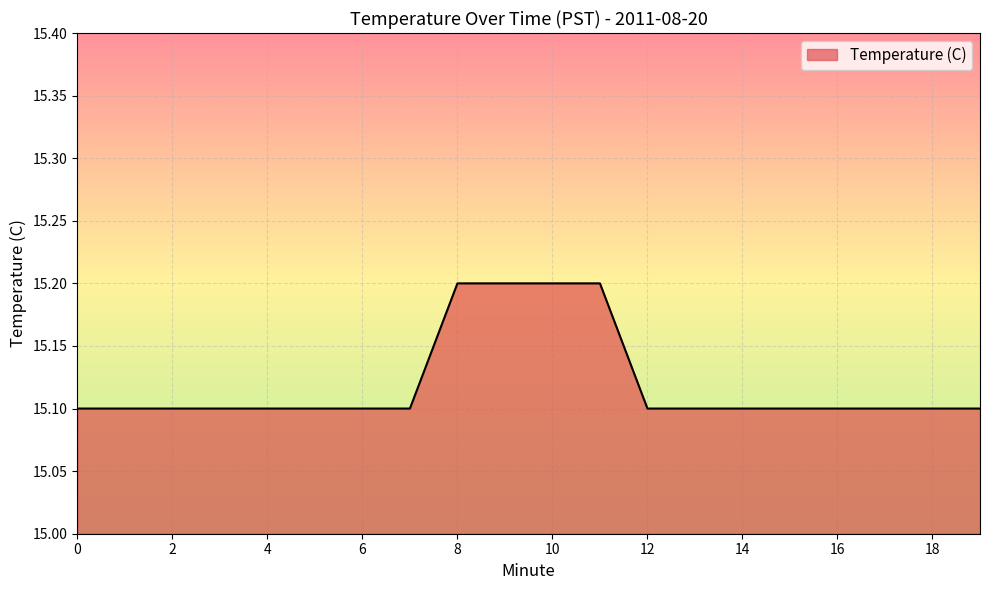

What is the greatest value displayed?

15.2